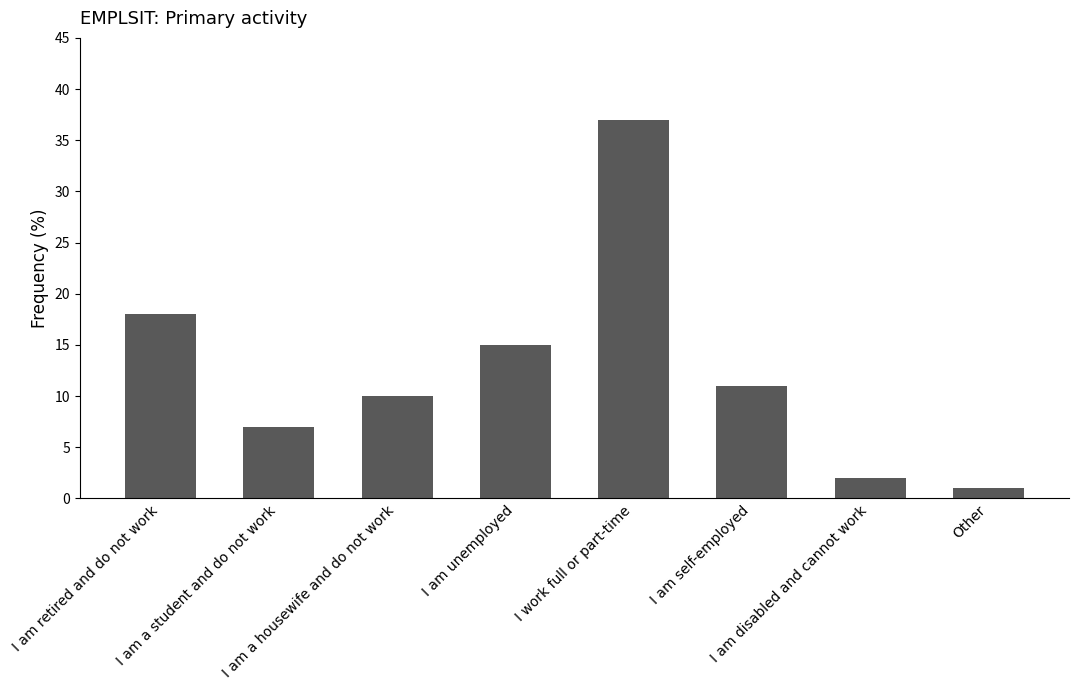

Reading left to right, what are all the values shown in this chart?

18	7	10	15	37	11	2	1